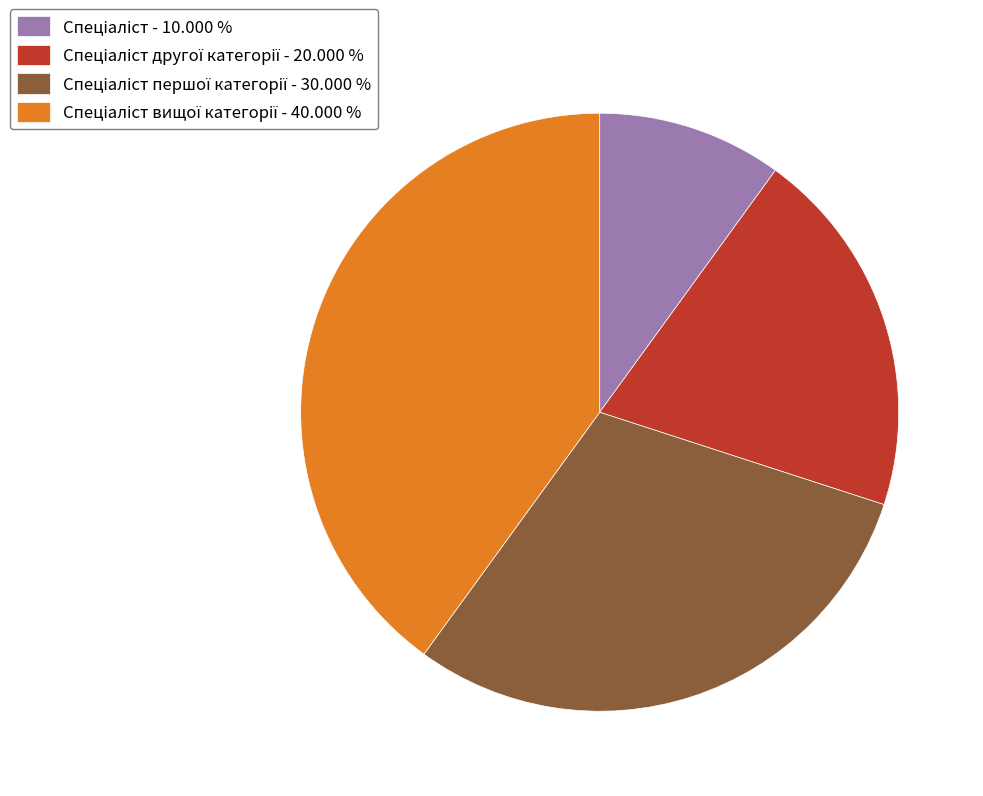

Is there any slice that represents more than half of the pie?

No